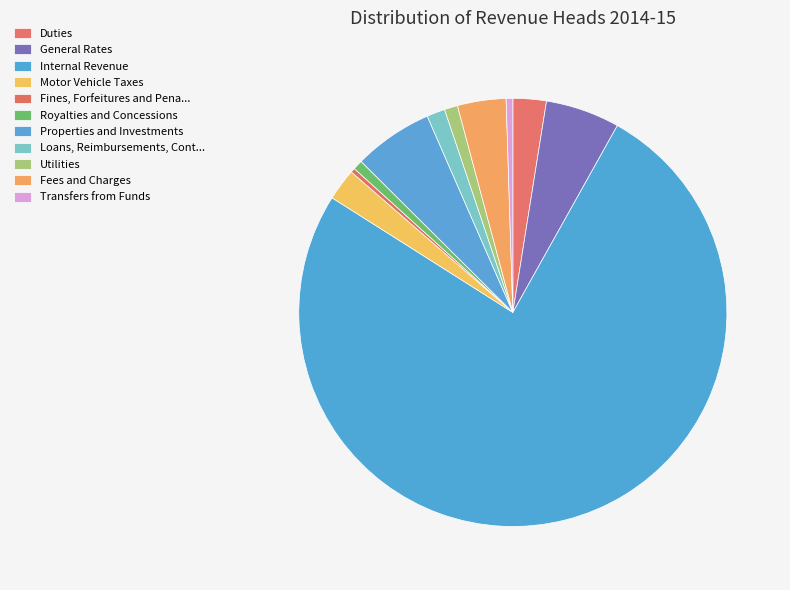

Is it true that Properties and Investments is 6% of the pie?

True